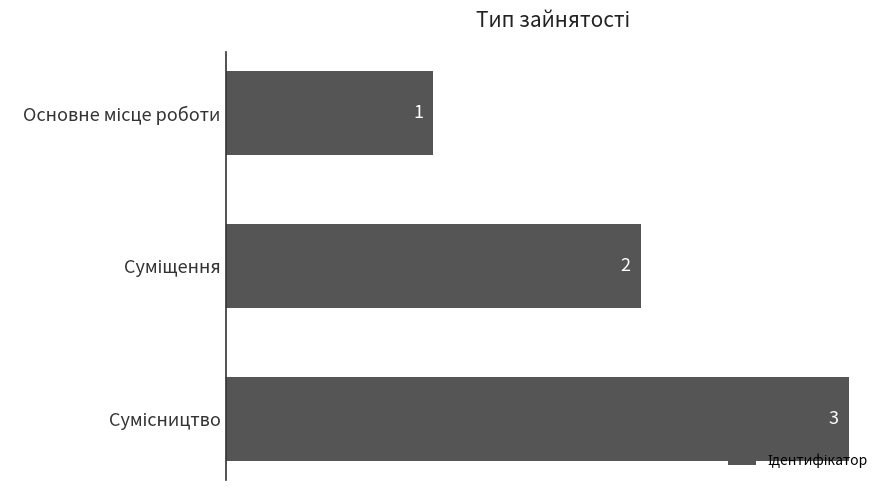

How many bars are there in total?

3